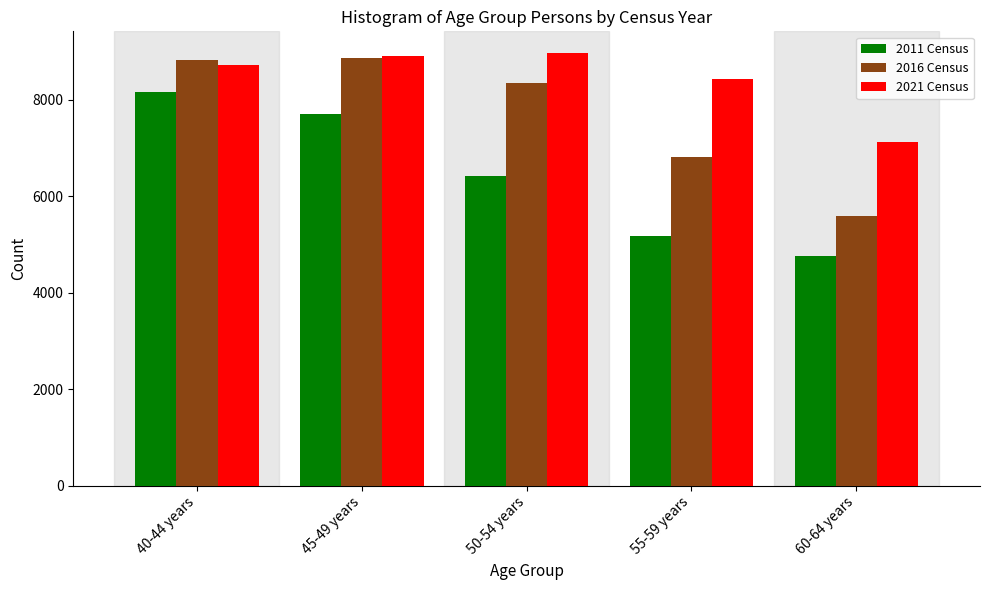

Rank the categories by 2011 Census value from lowest to highest.

60-64 years, 55-59 years, 50-54 years, 45-49 years, 40-44 years